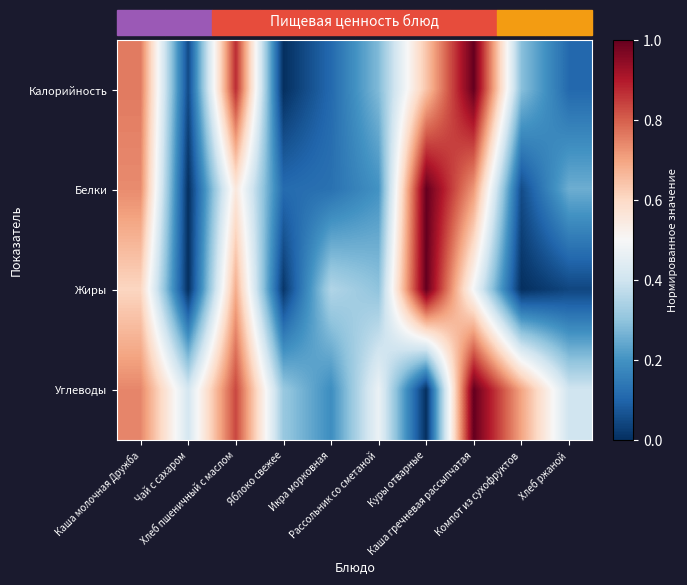

What is the maximum value shown in the chart?

1.0